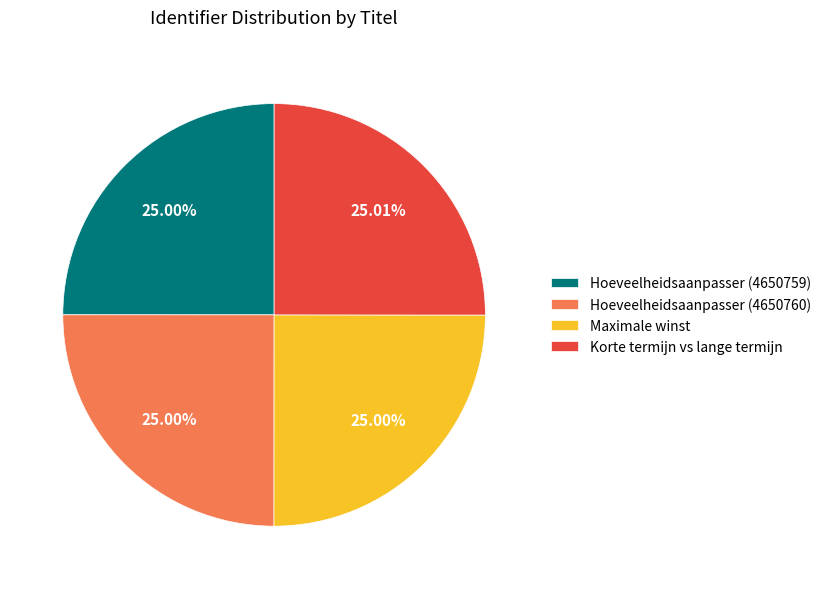

Do Hoeveelheidsaanpasser (4650759) and Korte termijn vs lange termijn together represent more than half of the pie?

Yes